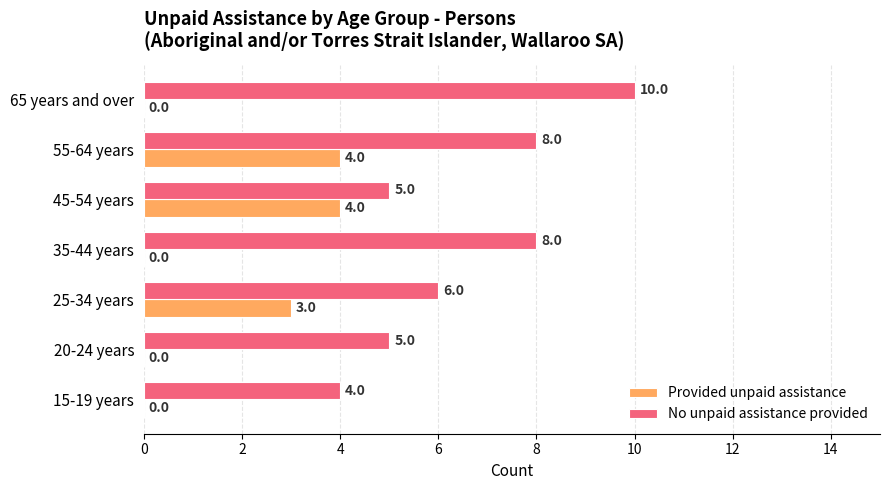

How many No unpaid assistance provided values are between 5 and 8?

5